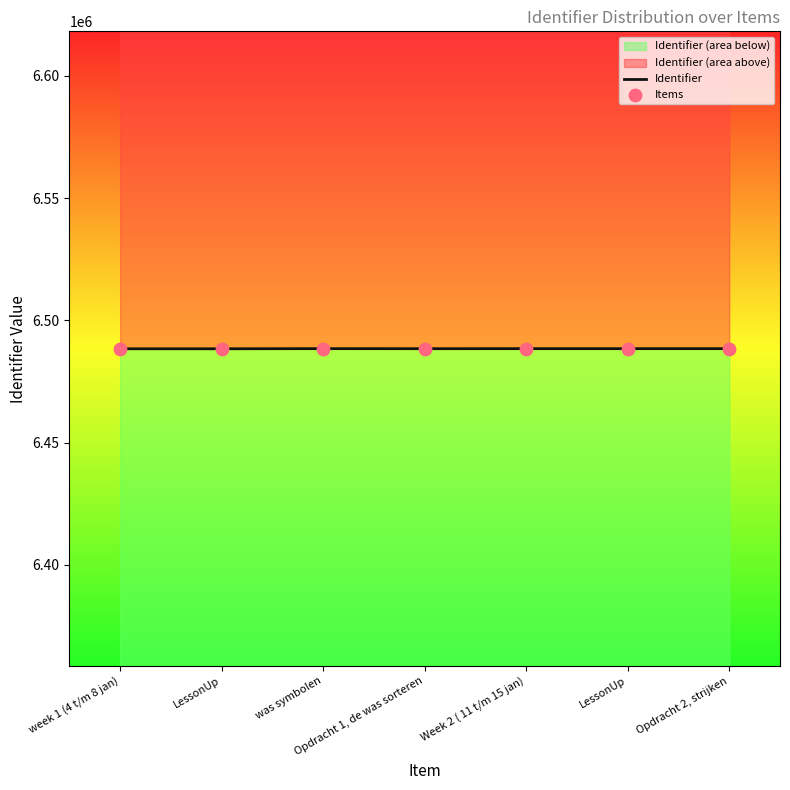

What are all the series names shown in the legend?

Identifier, Items